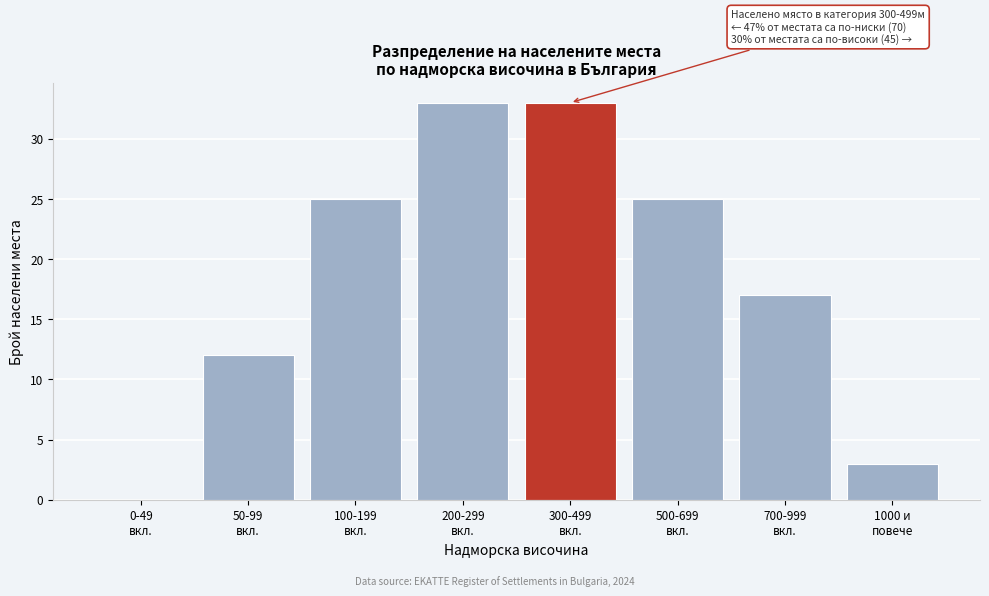

What is the sum of all values?

148